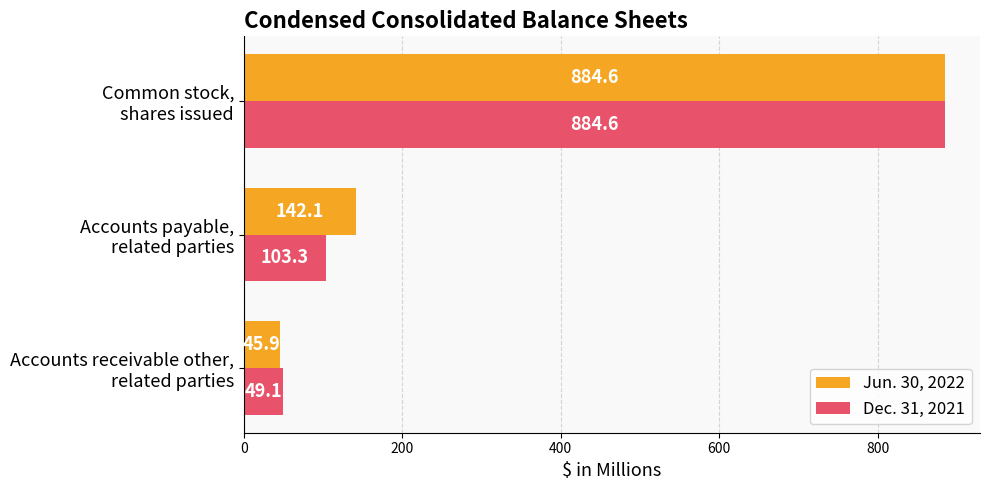

Which series has the largest range (max minus min)?

Jun. 30, 2022